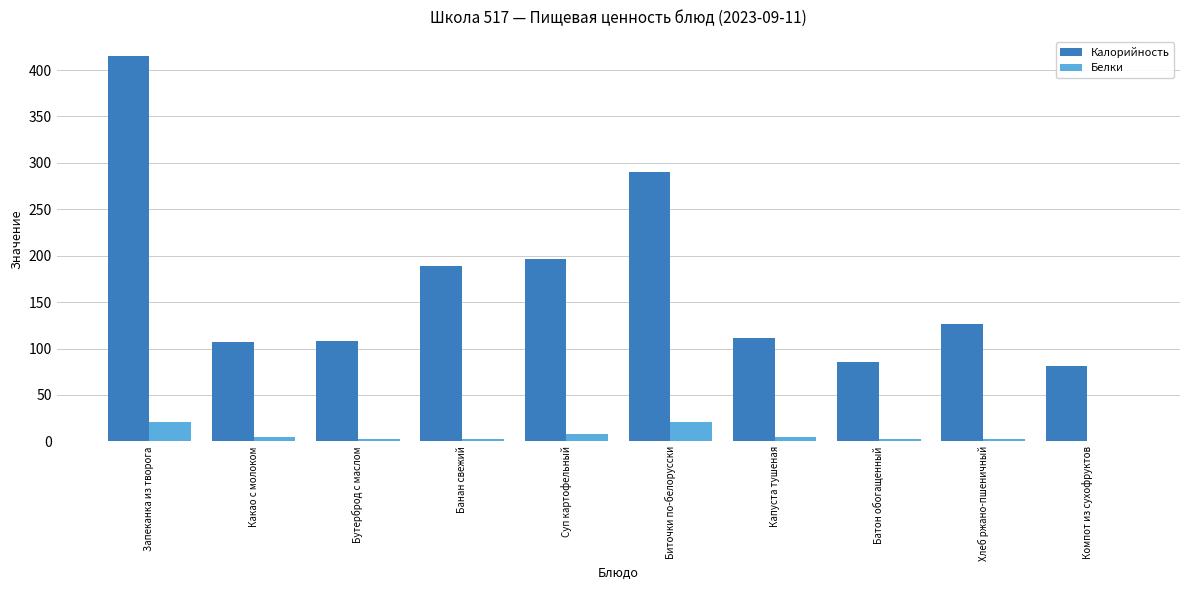

True or false: Белки has a value of 20.8 at Запеканка из творога.

True